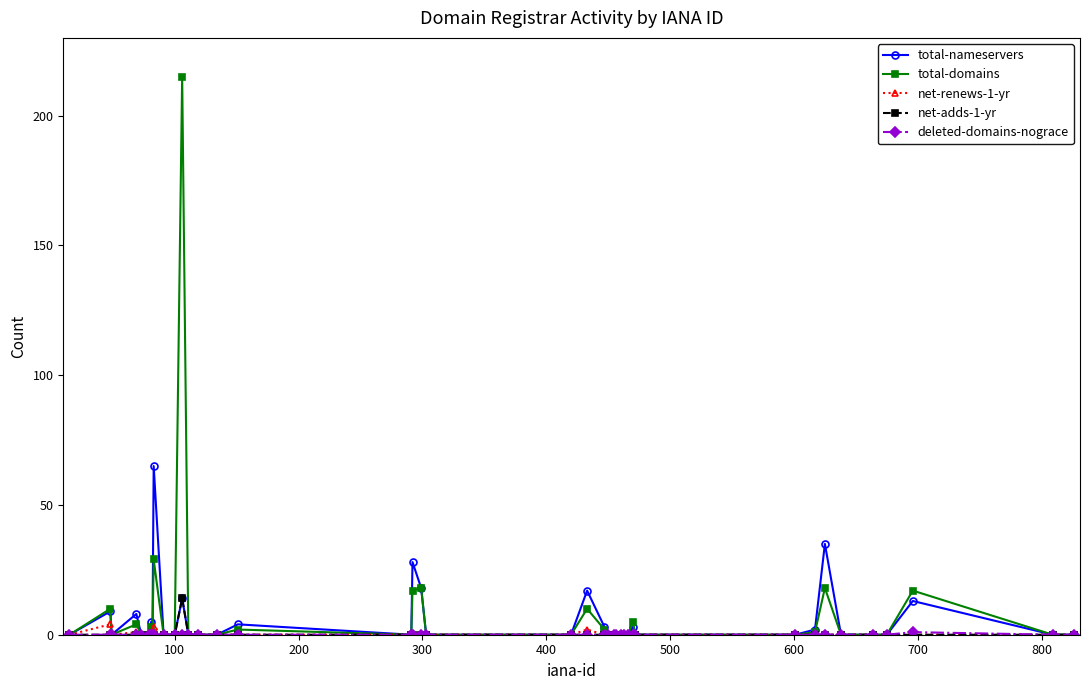

True or false: total-nameservers has more than 2 points higher than both neighbors.

True